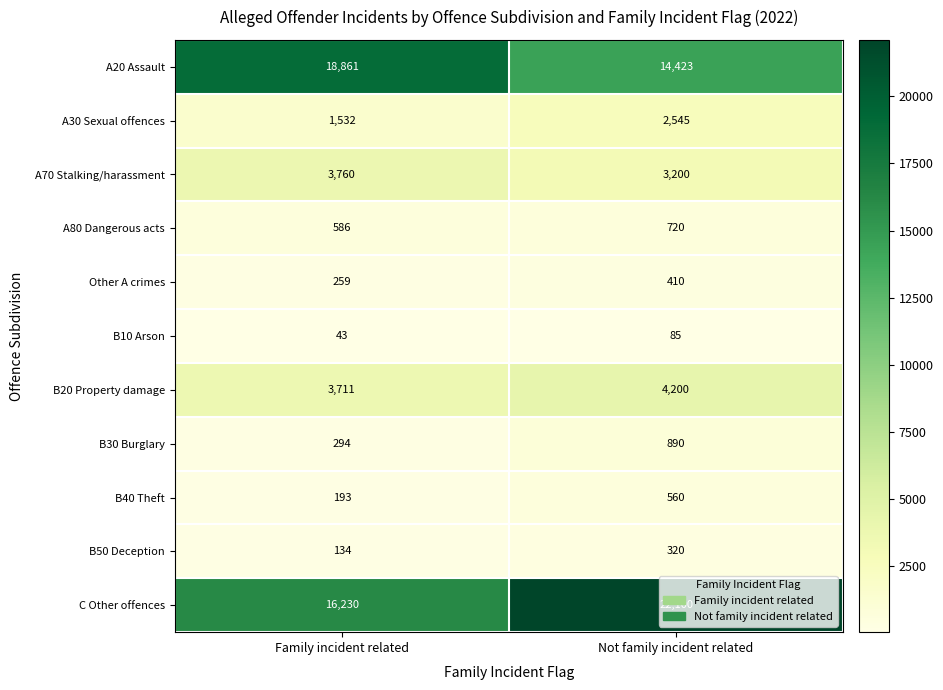

At which label is B10 Arson closest to 64?

Family incident related